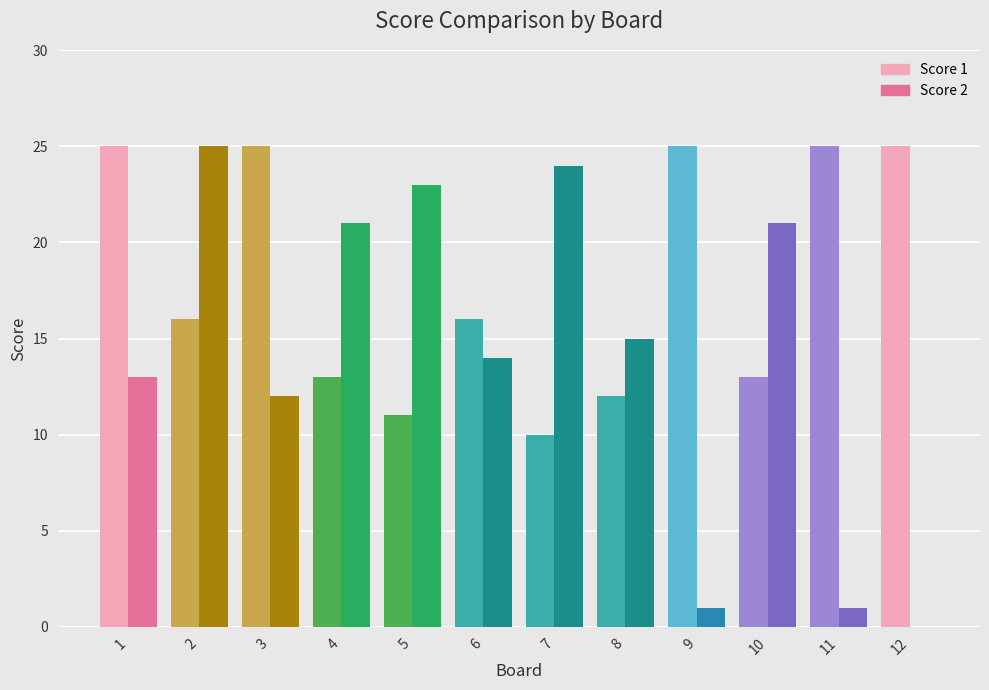

Reading right to left, list all the values displayed in this chart.

Score 1: 25	25	13	25	12	10	16	11	13	25	16	25
Score 2: 0	1	21	1	15	24	14	23	21	12	25	13